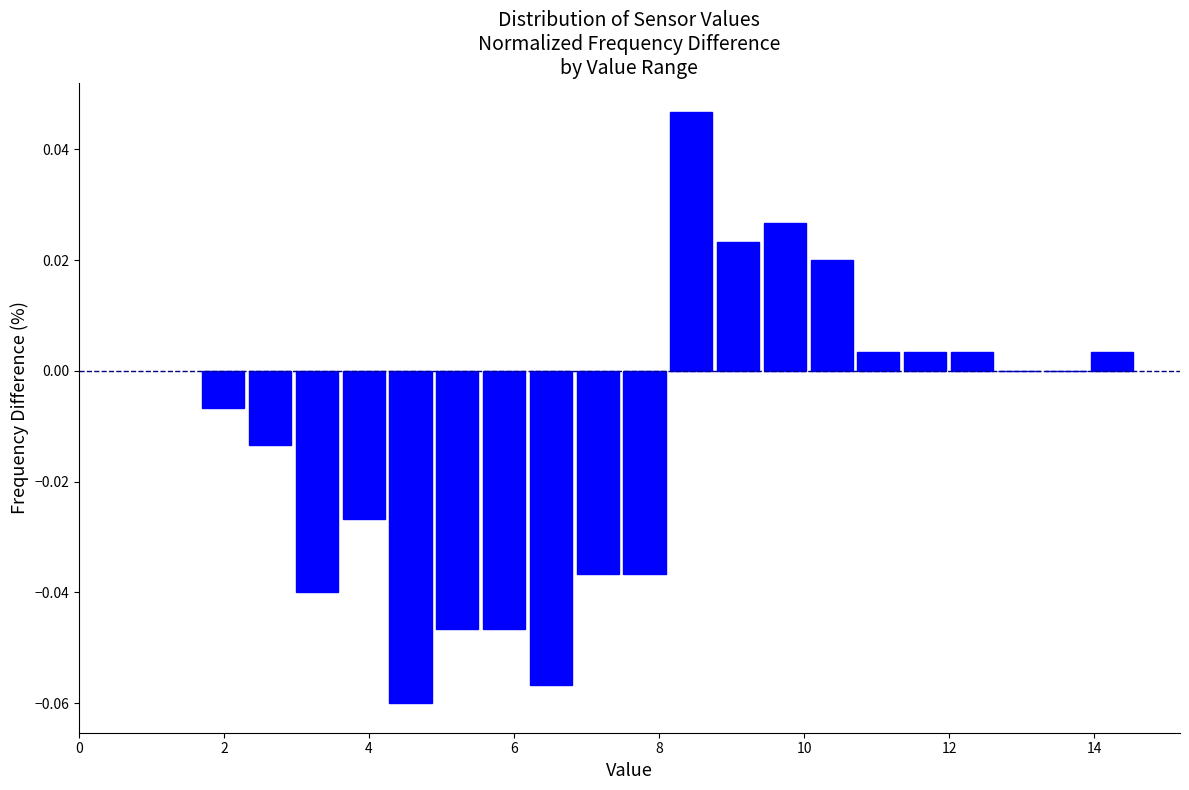

Around what value on the x-axis is the tallest bar? Give the approximate position of its centre, as read against the axis.

8.4